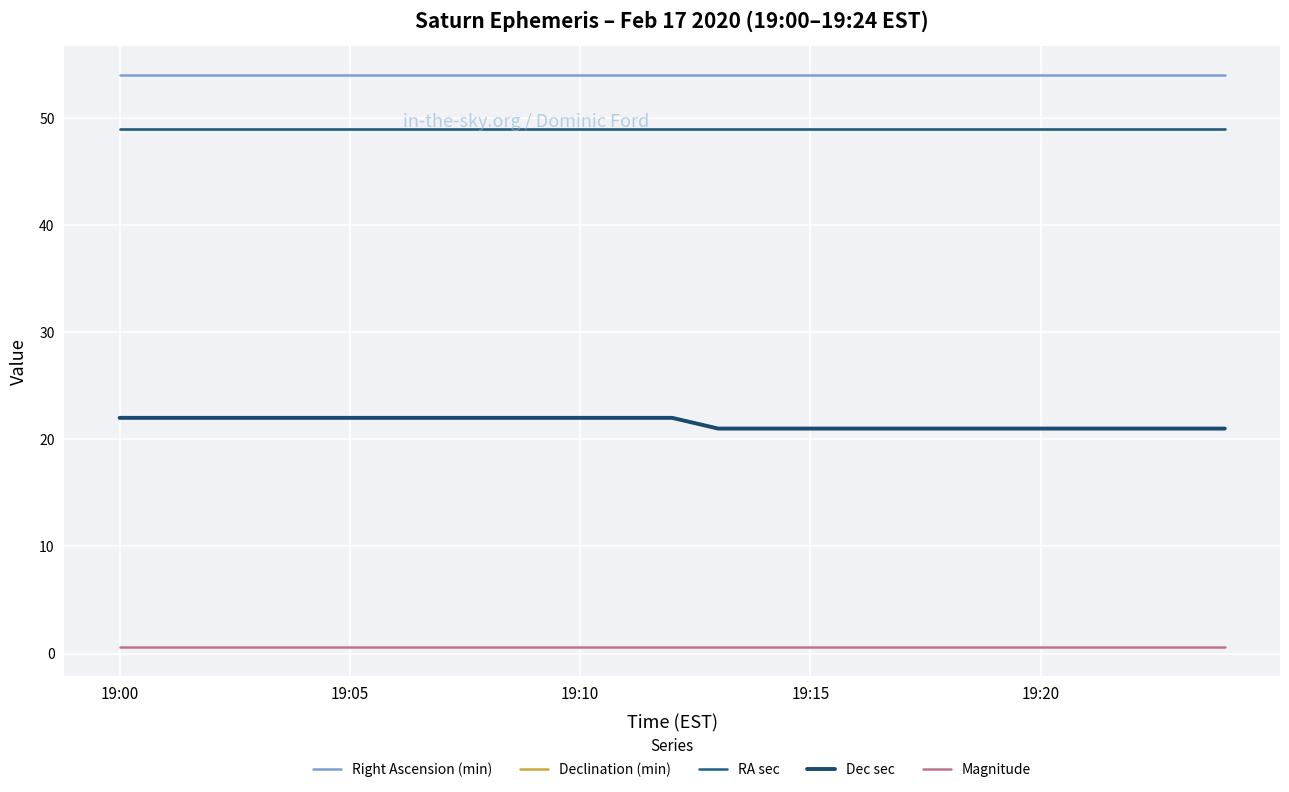

What is the sum of all Right Ascension (min) values?

1350.0